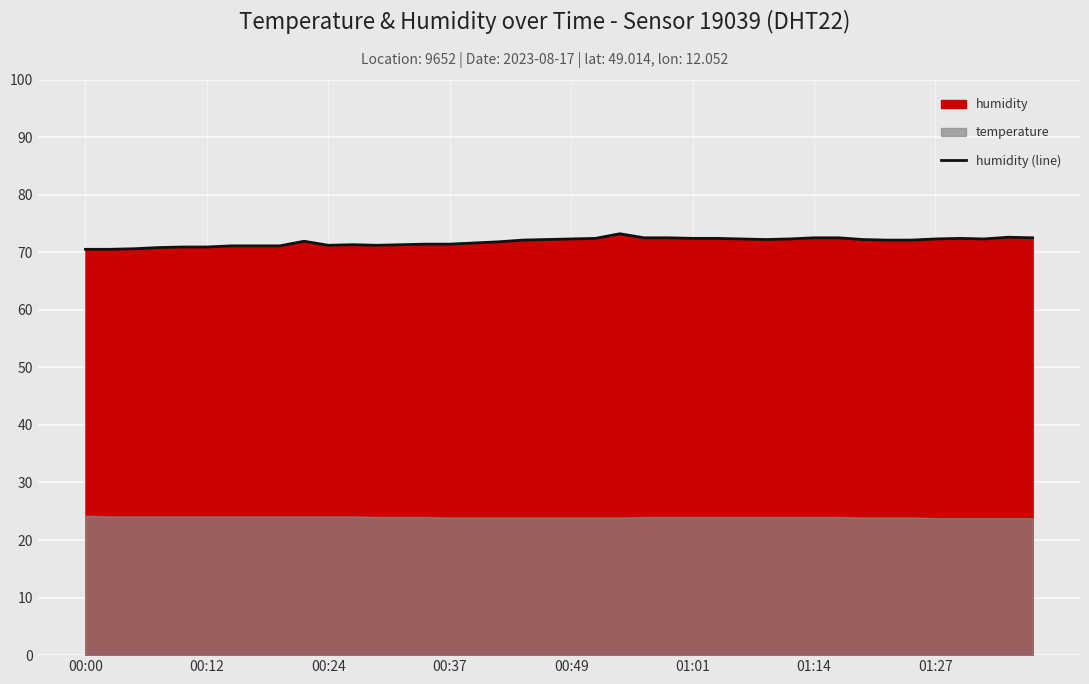

The value of humidity (line) at 01:01 is 30.2. True or false?

False